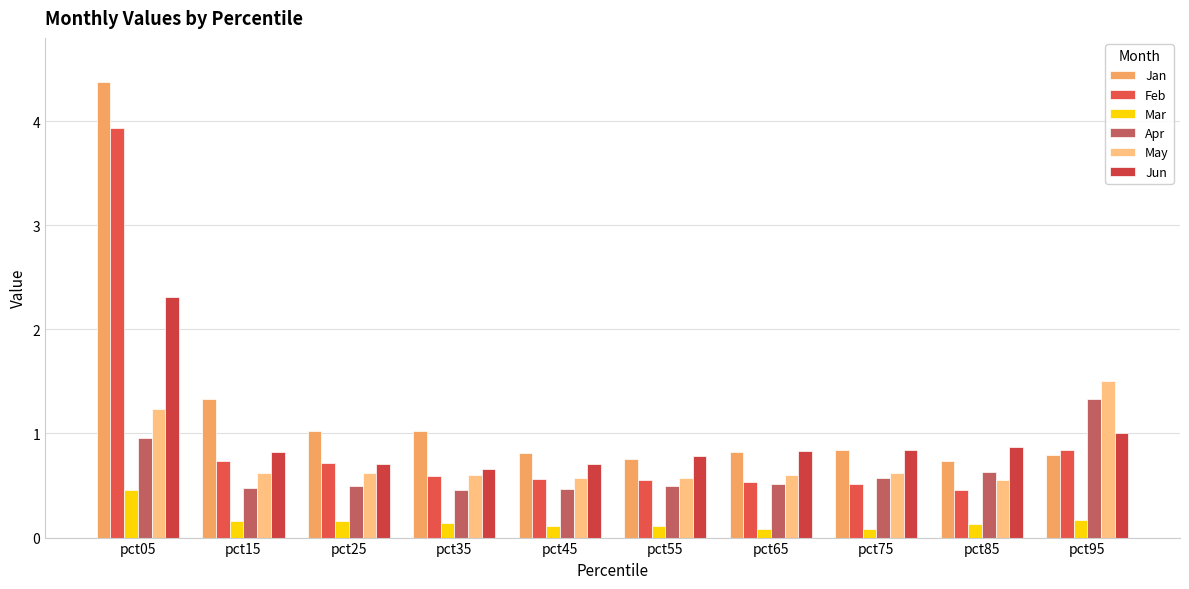

What are all the series names shown in the legend?

Jan, Feb, Mar, Apr, May, Jun